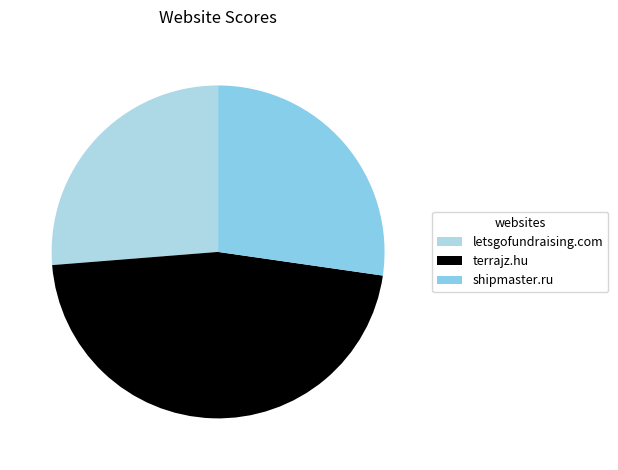

Rank the categories by value from lowest to highest.

letsgofundraising.com, shipmaster.ru, terrajz.hu